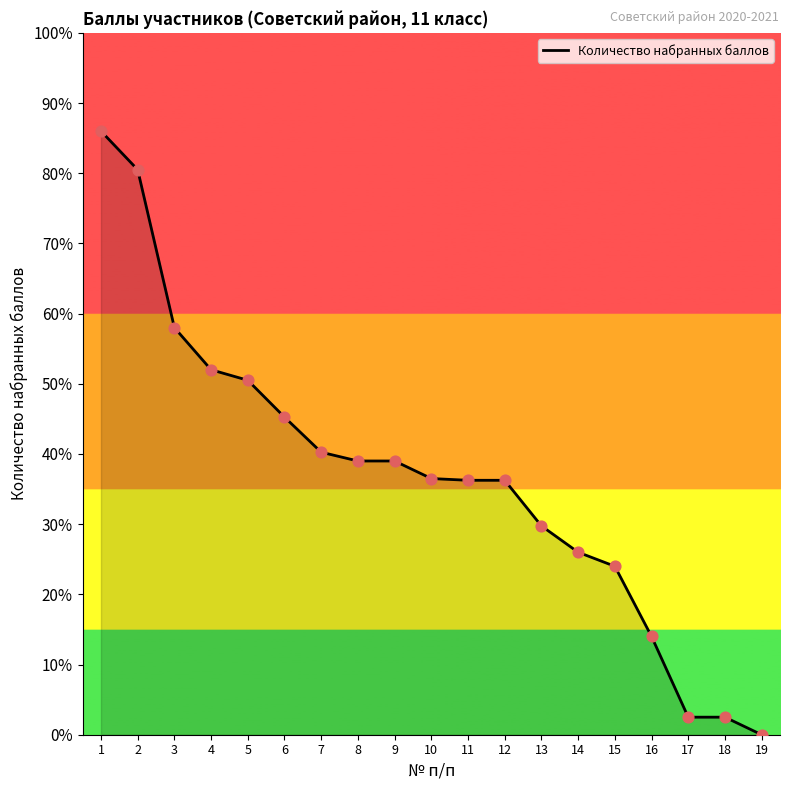

Does the chart have visible grid lines?

No